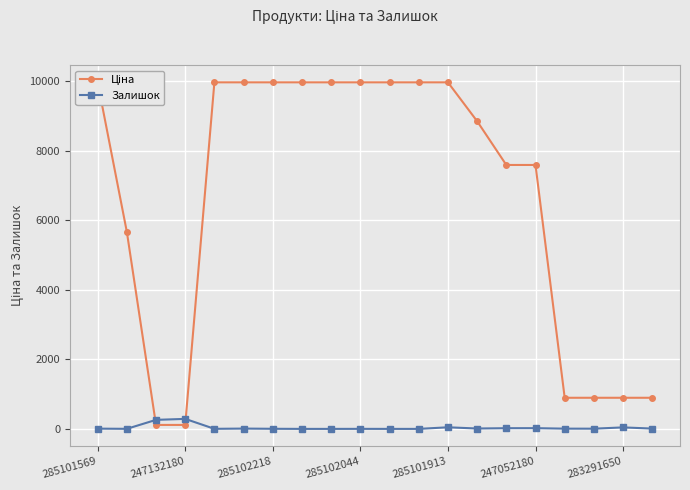

True or false: Ціна has more than 2 points higher than both neighbors.

False